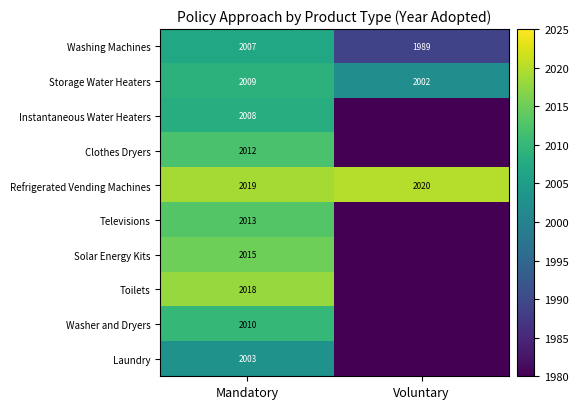

What is the average value of the Washing Machines series?

1998